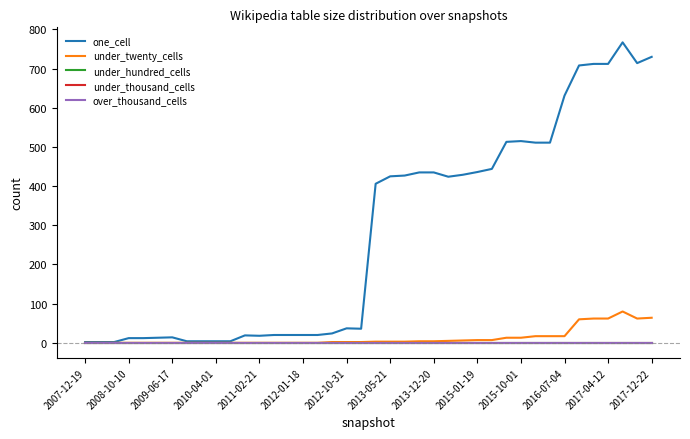

What is the average value of the one_cell series?

279